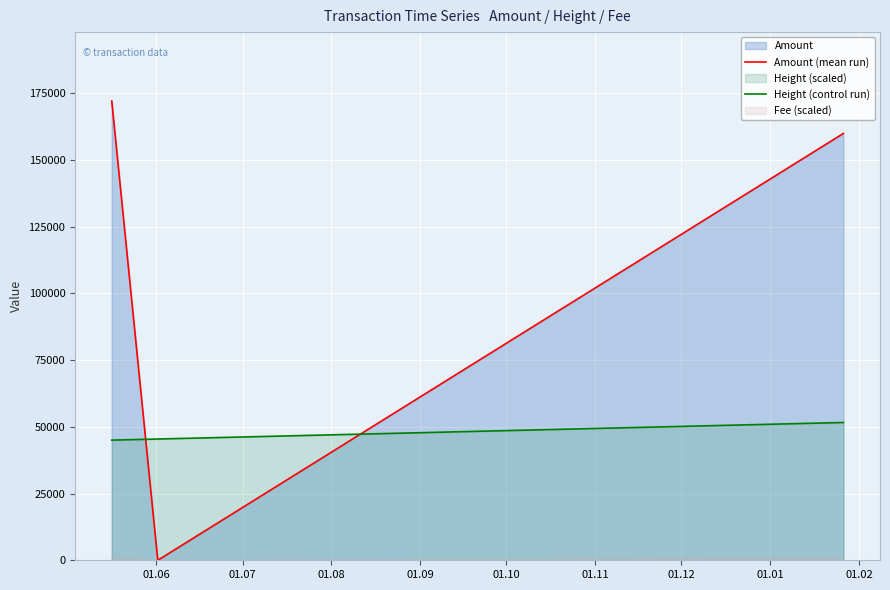

What is the sum of the Height (control run) values at 01.06 and 01.07?

90487.3